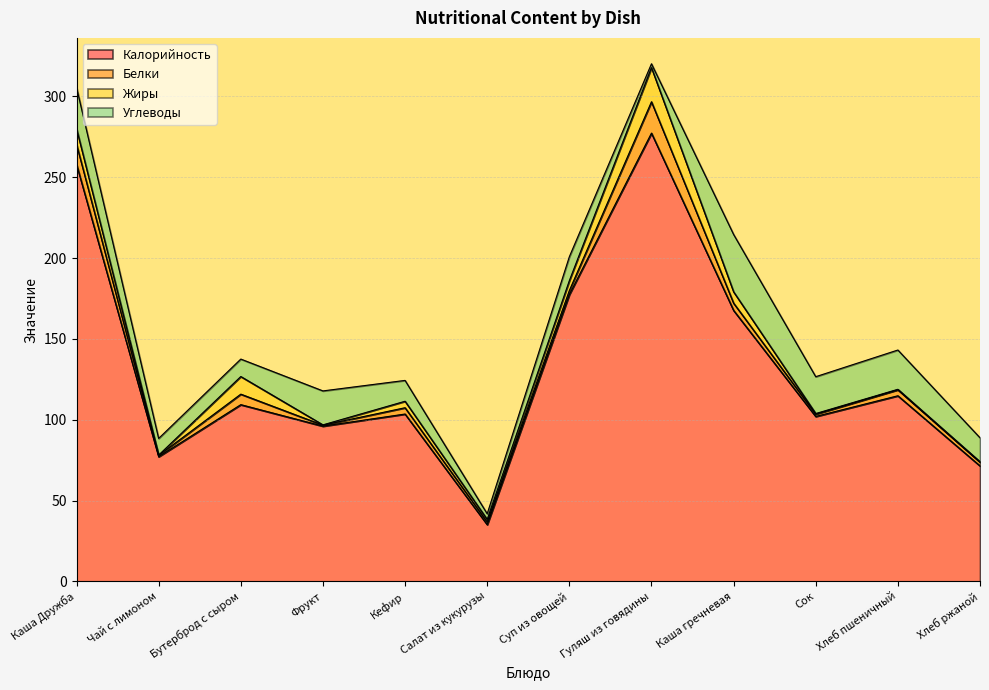

What are all the series names shown in the legend?

Калорийность, Белки, Жиры, Углеводы